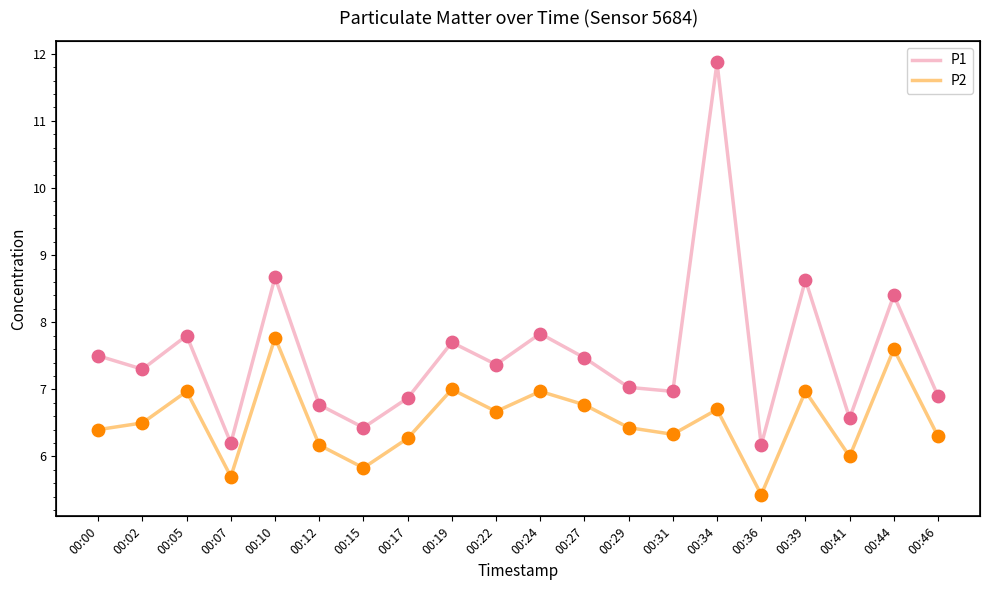

At which category is the sum across all series the highest?

00:34